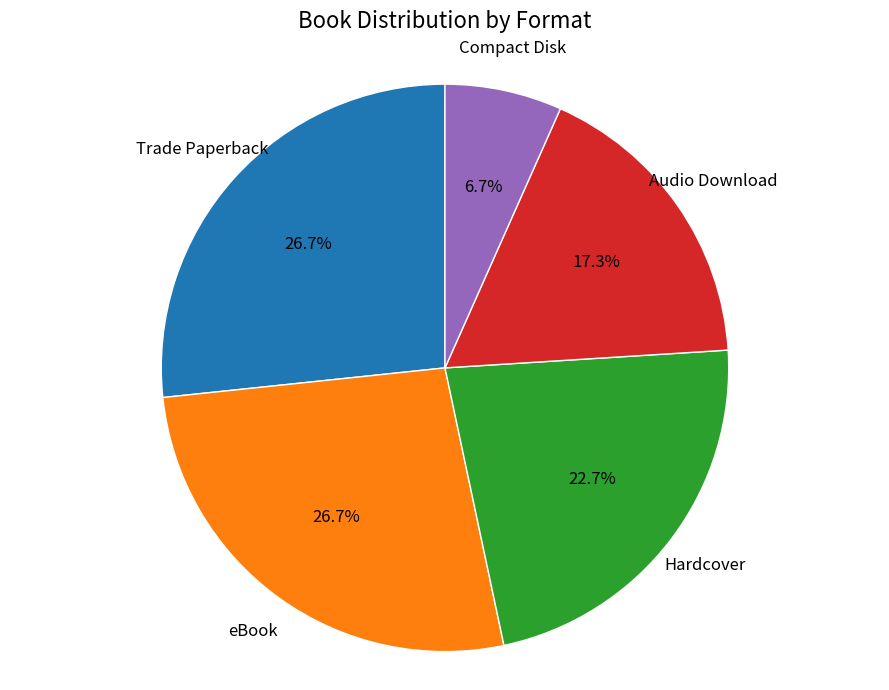

Is there any slice that represents more than half of the pie?

No